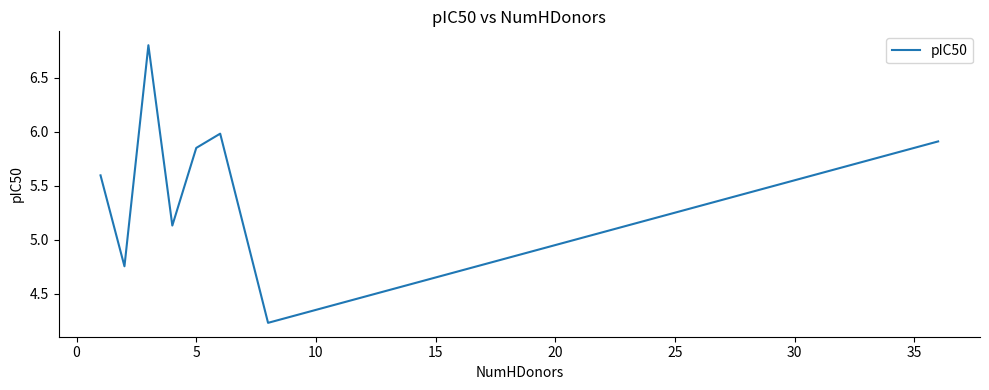

How many distinct data groups are displayed?

1